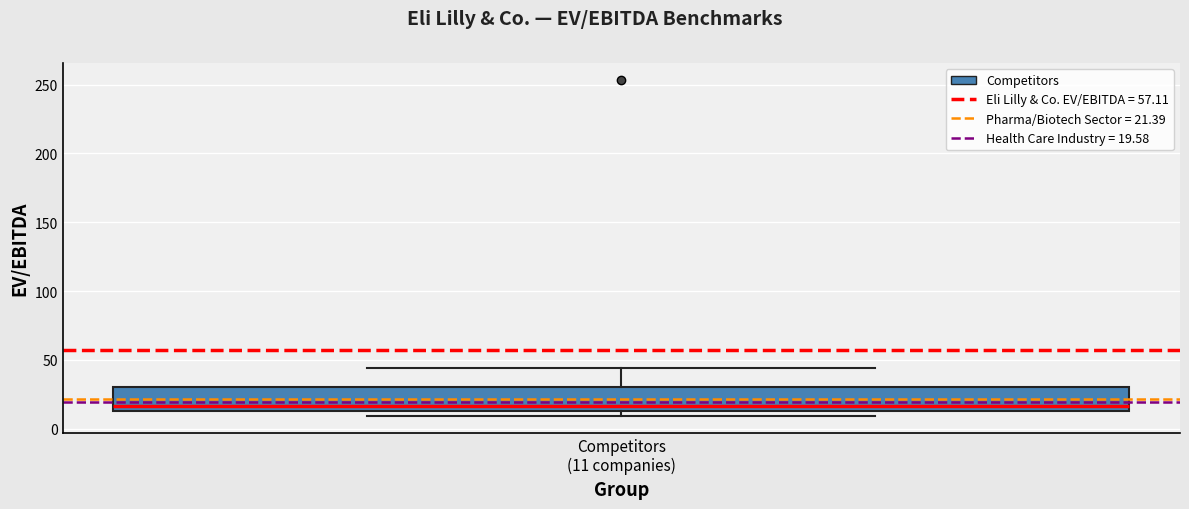

Where is the upper edge of the box for Competitors (11 companies) on the y-axis? The values are not printed on the chart, so give them approximately, as read against the axis.

30